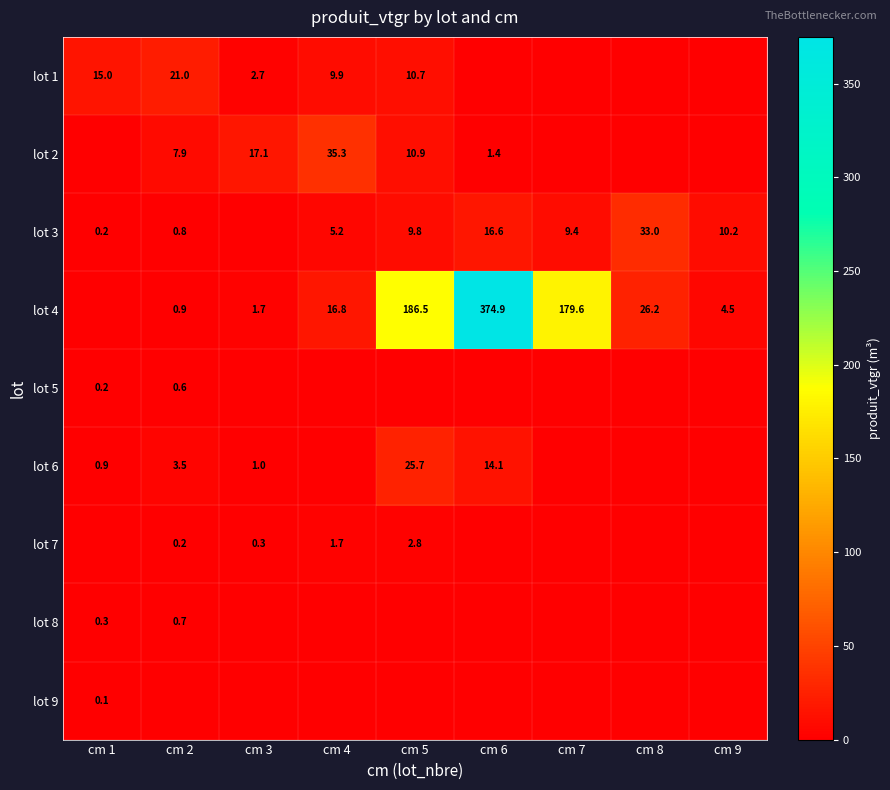

True or false: lot 4 has a value of 1.0 at cm 3.

False